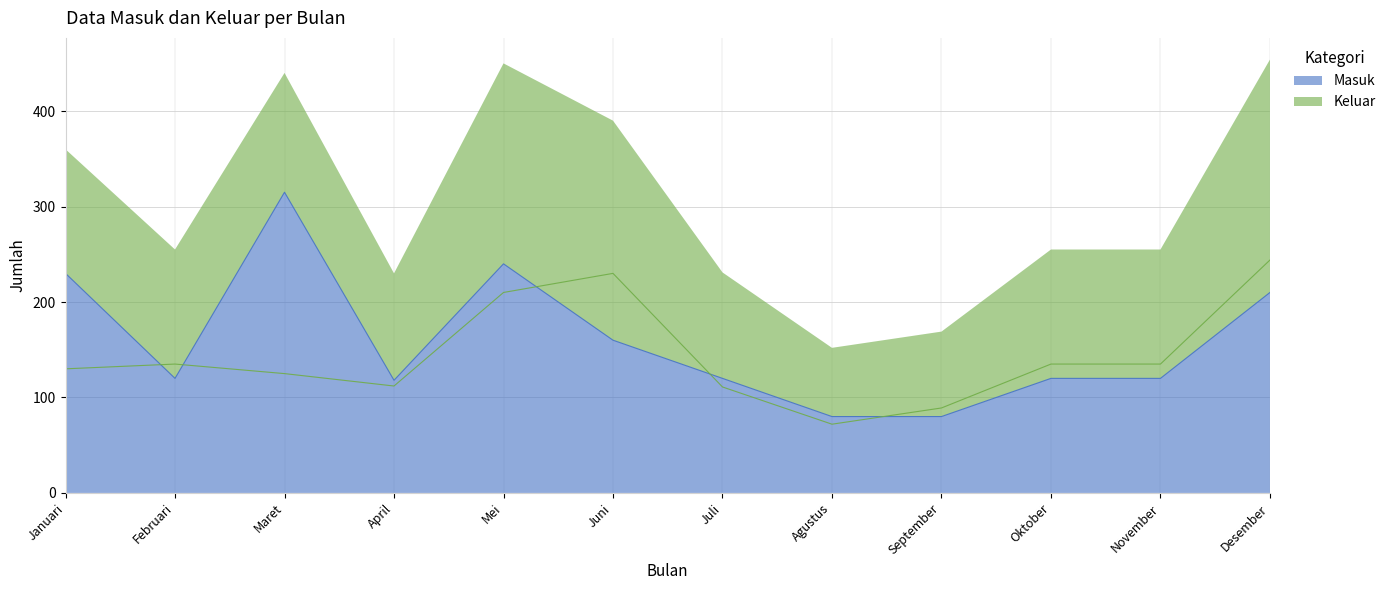

True or false: Keluar has more than 2 points higher than both neighbors.

False